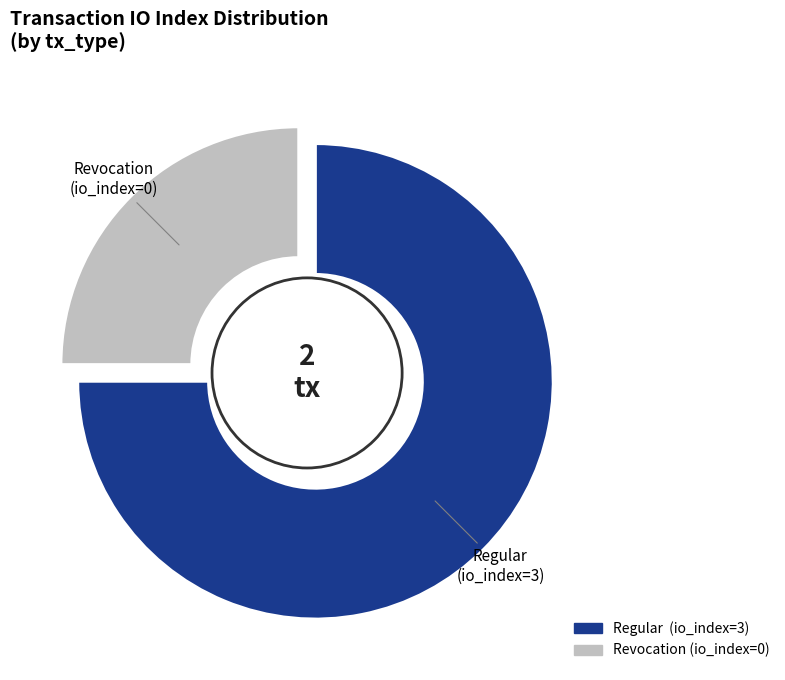

Rank the categories by value from highest to lowest.

Regular (io_index=3), Revocation (io_index=0)